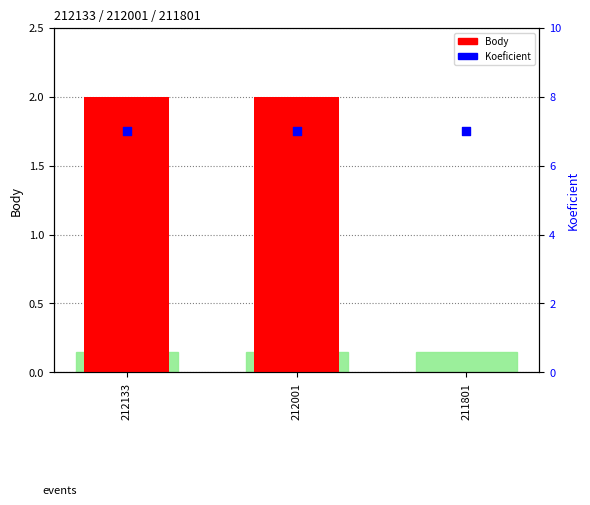

Which series contains the highest Y value?

Koeficient